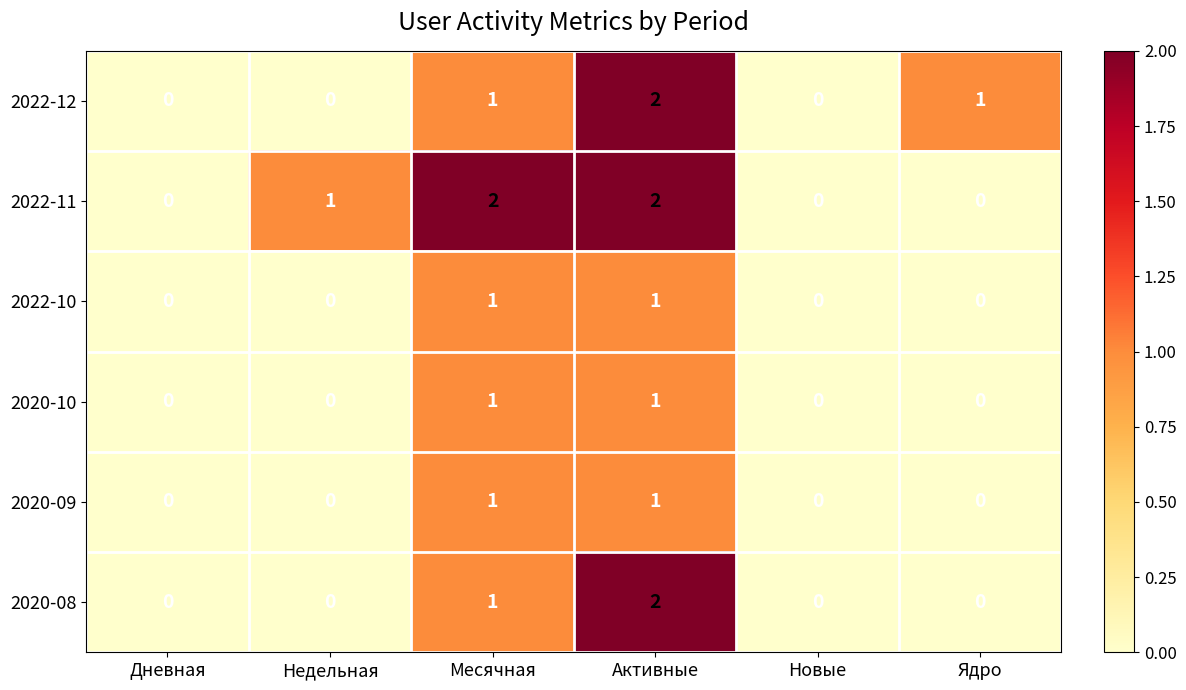

How many 2022-10 values are between 0 and 1?

6